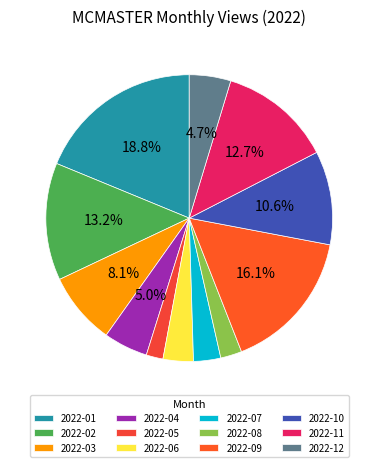

Which slice is the largest?

2022-01